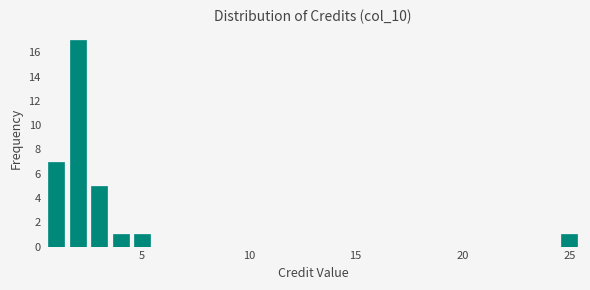

Read against the x-axis, roughly where is the centre of the tallest bar?

2.0